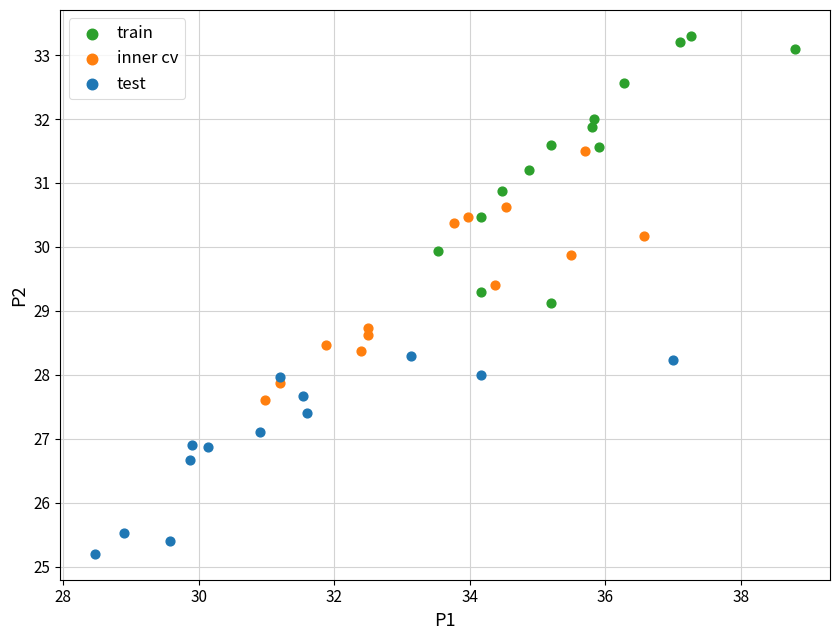

Which series contains the lowest Y value?

test